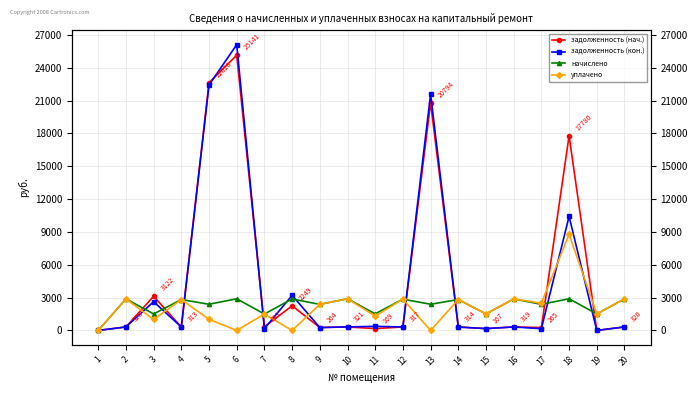

Reading left to right, extract all data points from this chart.

задолженность (нач.): 1=0.0	2=320.1	3=3121.5	4=313.2	5=22627.8	6=25141.1	7=332.8	8=2249.4	9=264.5	10=321.2	11=168.5	12=317.5	13=20794.3	14=313.8	15=167.5	16=319.3	17=265.0	18=17780.3	19=0.0	20=320.4
задолженность (кон.): 1=0.0	2=320.1	3=2623.9	4=313.2	5=22414.7	6=26104.5	7=166.4	8=3208.2	9=264.5	10=321.2	11=375.1	12=317.5	13=21590.9	14=313.8	15=167.5	16=319.6	17=160.0	18=10416.6	19=0.0	20=320.4
начислено: 1=0.0	2=2881.1	3=1507.3	4=2819.1	5=2390.8	6=2890.2	7=1497.8	8=2876.3	9=2380.2	10=2890.6	11=1516.9	12=2857.2	13=2389.8	14=2823.8	15=1507.3	16=2876.3	17=2385.0	18=2890.6	19=1508.3	20=2883.5
уплачено: 1=0.0	2=2881.1	3=1000.0	4=2818.3	5=1014.0	6=0.0	7=1497.8	8=0.0	9=2380.2	10=2890.2	11=1309.5	12=2857.2	13=0.0	14=2823.8	15=1507.3	16=2876.3	17=2490.0	18=8774.4	19=1508.3	20=2882.9